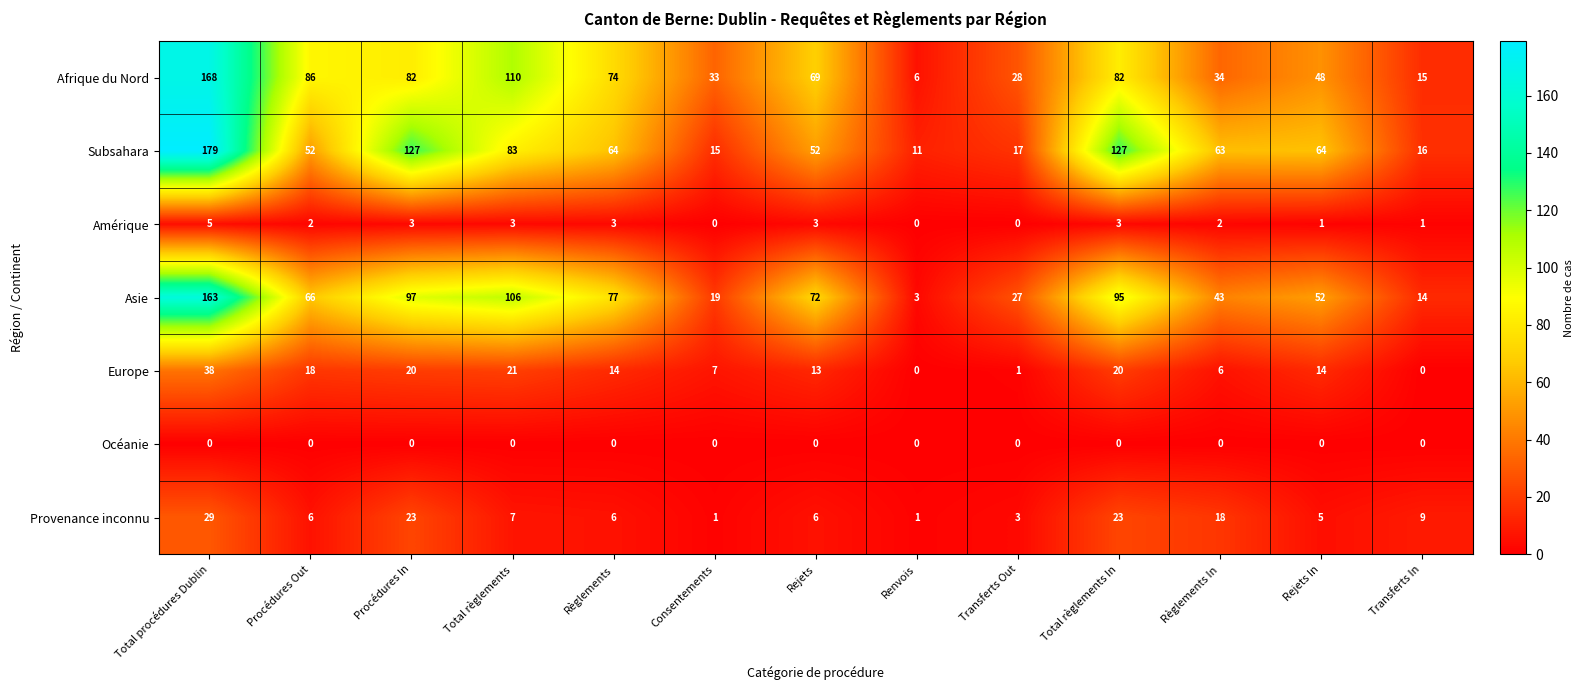

What is the difference between the maximum and second lowest values in the Provenance inconnu series?

28